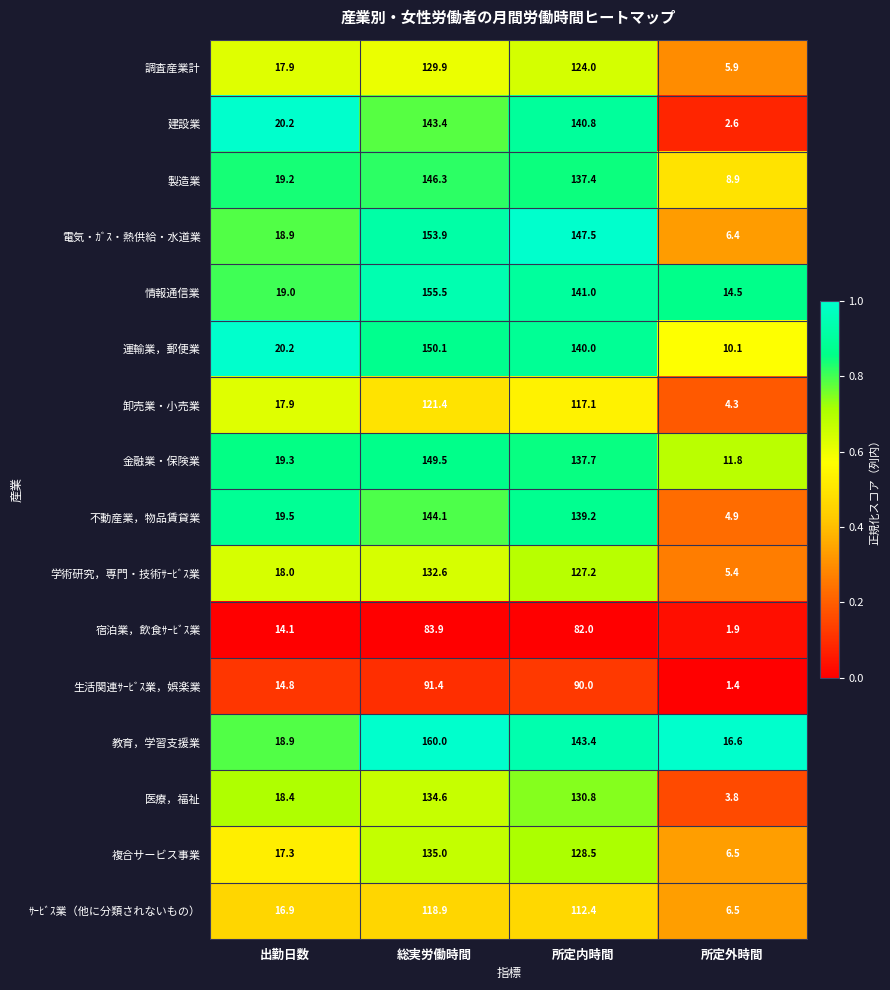

What is the average value of the 教育，学習支援業 series?

84.7